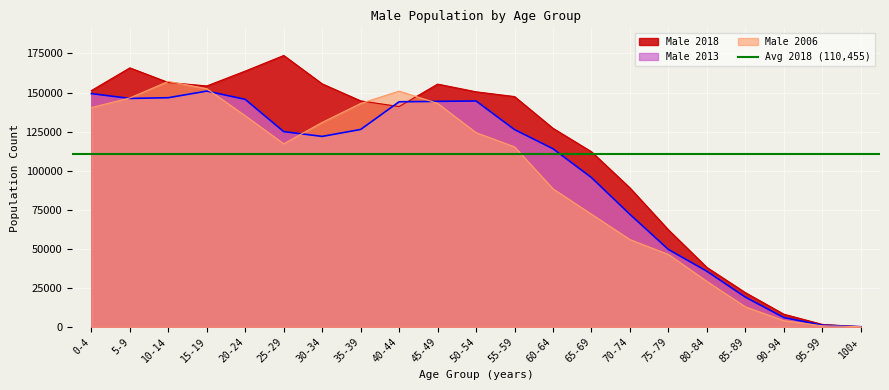

Where do Male 2018 and Male 2013 first cross each other?

35-39 and 40-44